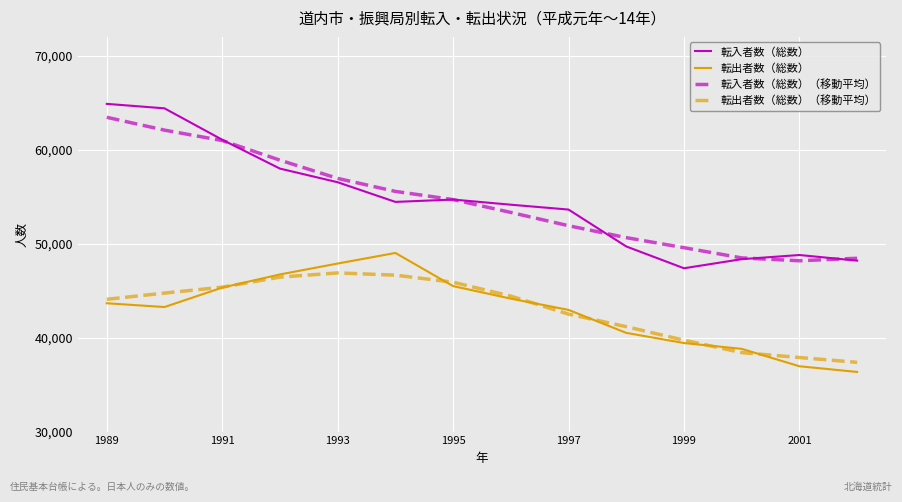

True or false: 転入者数（総数）（移動平均） and 転出者数（総数） cross at least once.

False